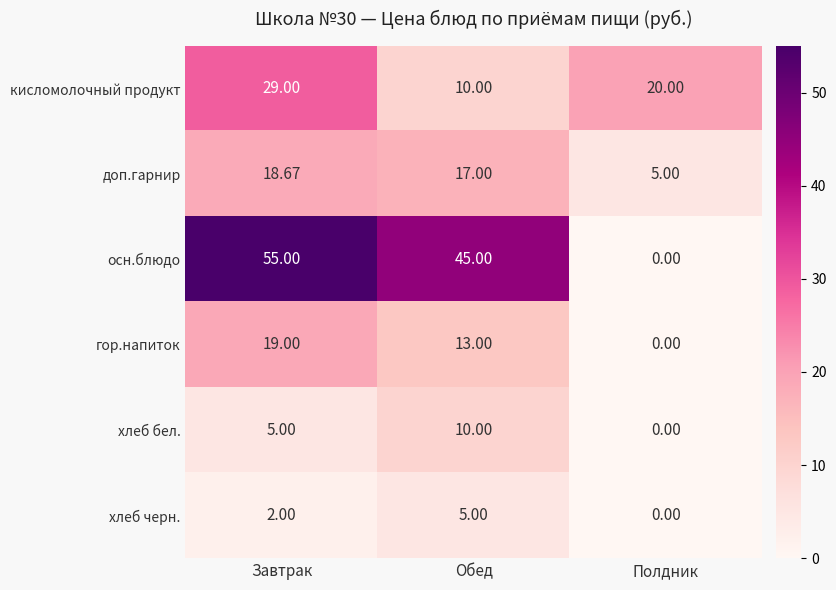

Which category has the highest value in the доп.гарнир series?

Завтрак